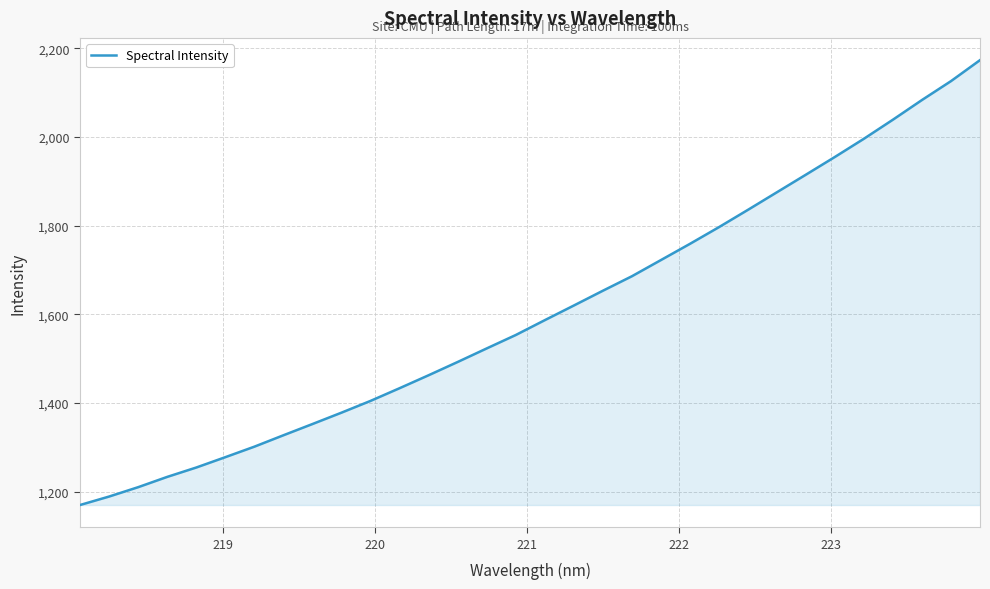

What is the greatest value displayed?

2173.3